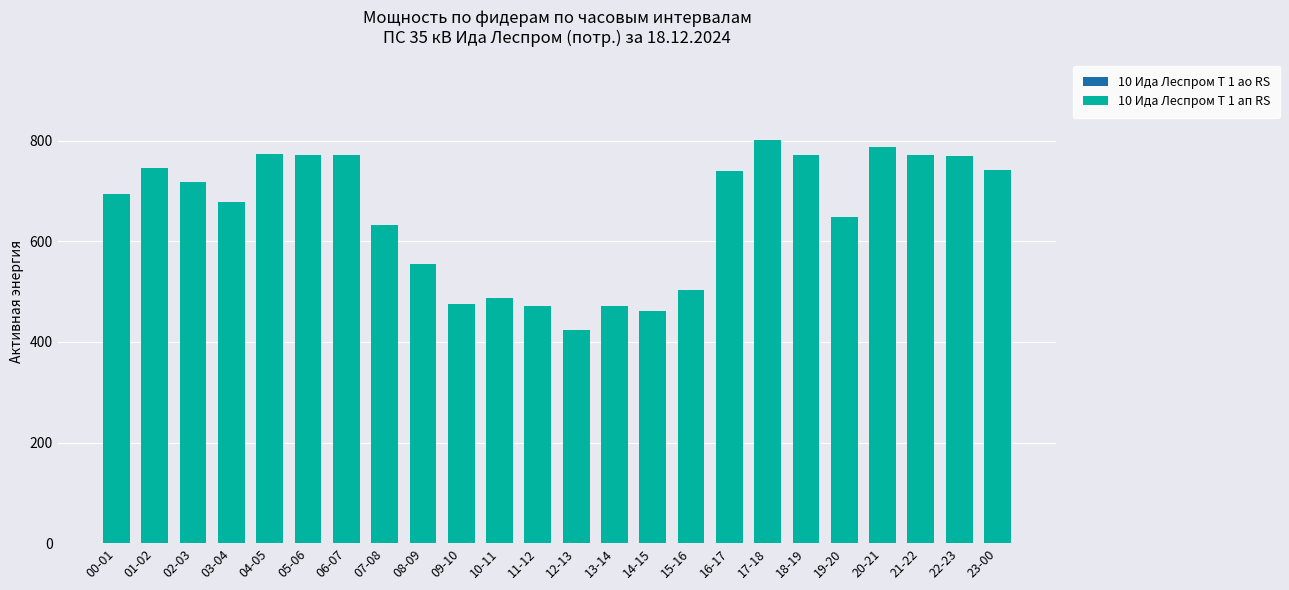

Read the value at 19-20.

648.0